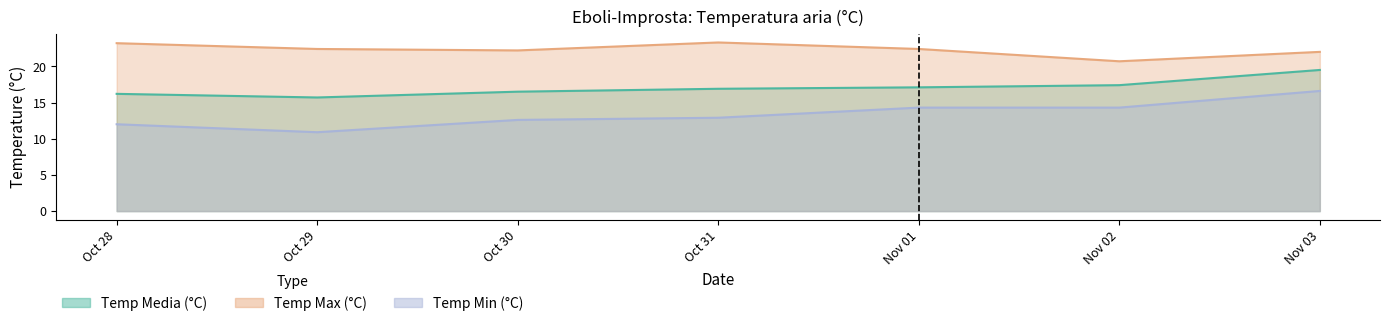

At which label is Temp Media (°C) closest to 17?

Oct 31